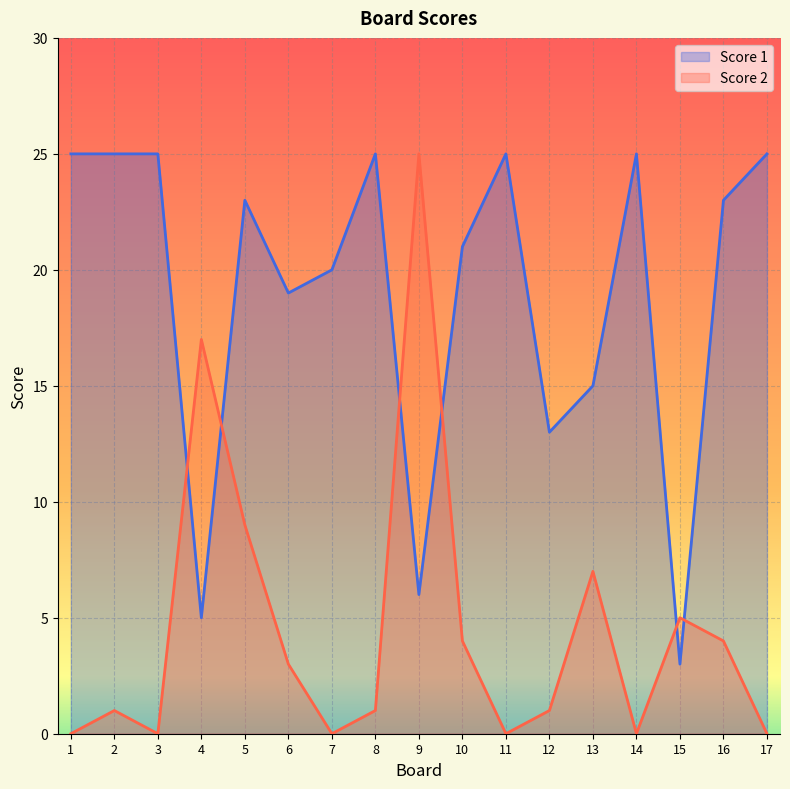

The value of Score 2 at 16 is 4. True or false?

True